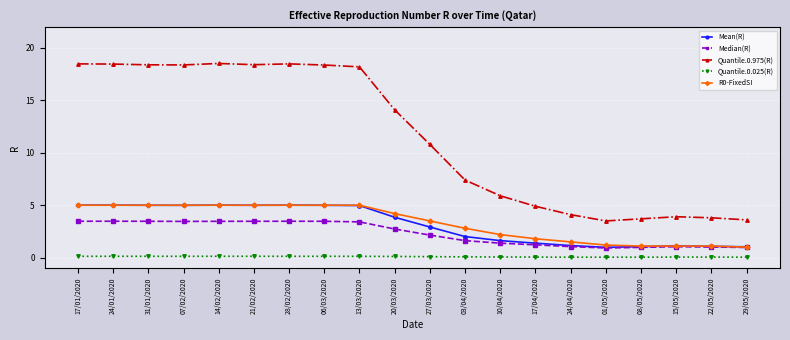

True or false: Quantile.0.025(R) has more than 1 interior local peaks.

True